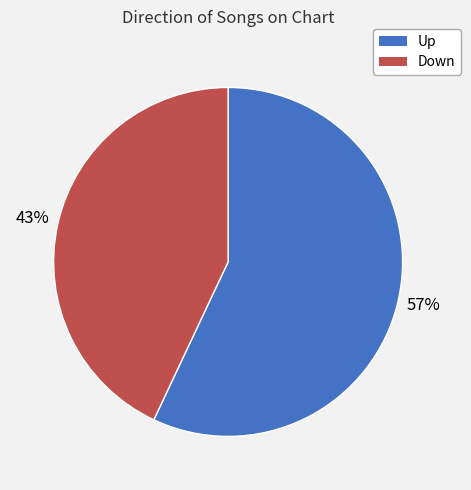

Which slice represents more than half of the pie?

Up